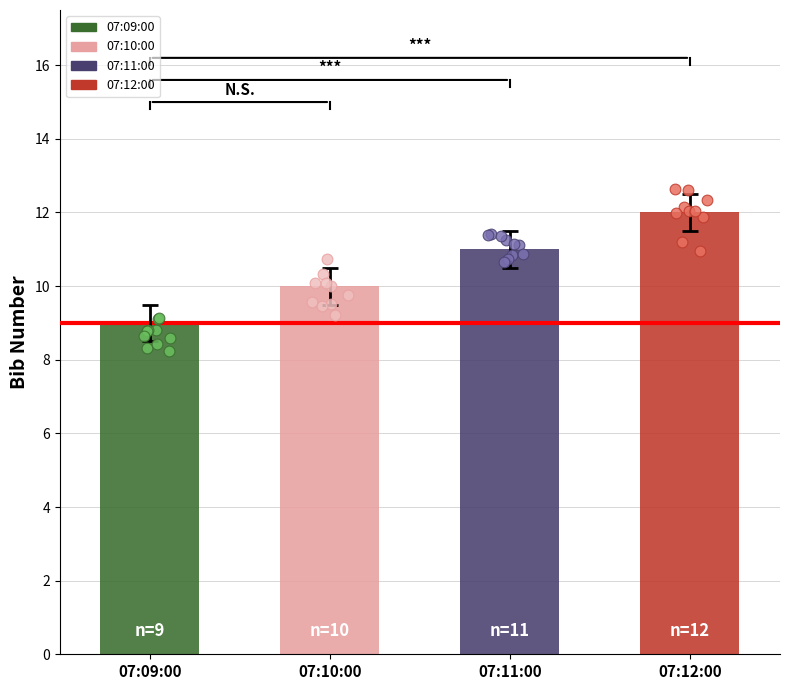

Between 07:10:00 and 07:11:00, which is larger?

07:11:00